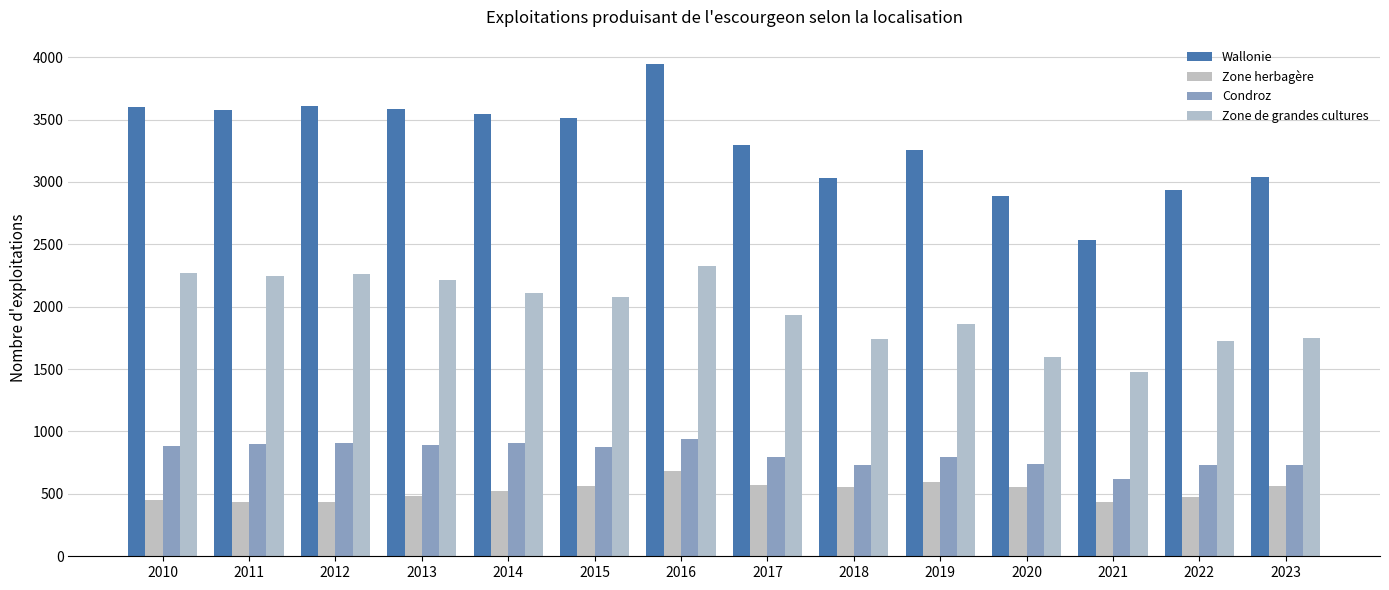

Rank the categories by Wallonie value from lowest to highest.

2021, 2020, 2022, 2018, 2023, 2019, 2017, 2015, 2014, 2011, 2013, 2010, 2012, 2016